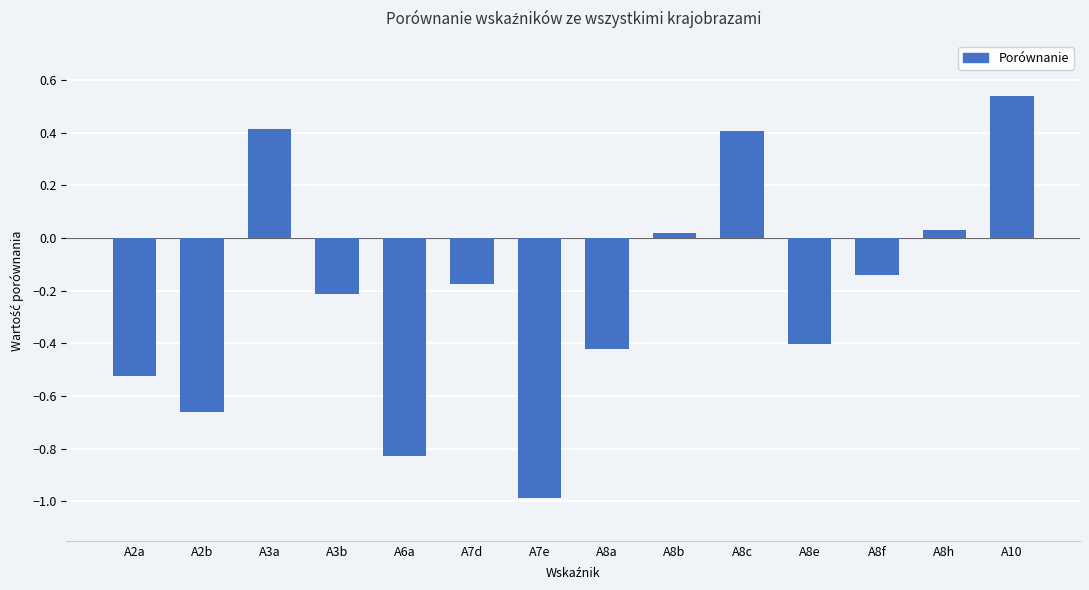

Which has a higher value, A7e or A8f?

A8f